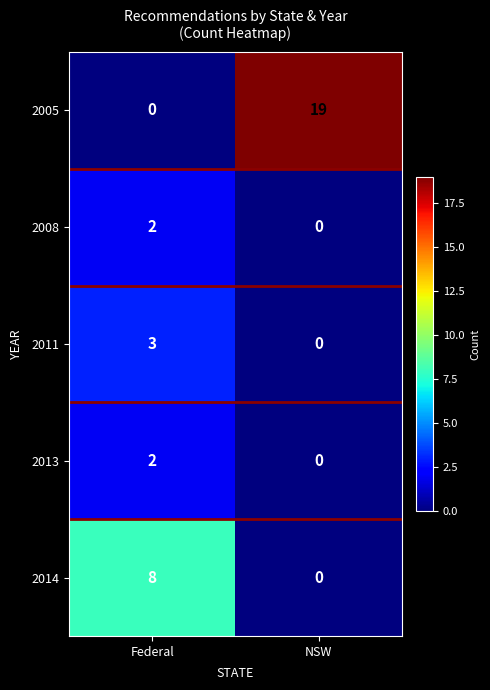

Reading left to right, extract all data points from this chart.

2005: 0	19
2008: 2	0
2011: 3	0
2013: 2	0
2014: 8	0